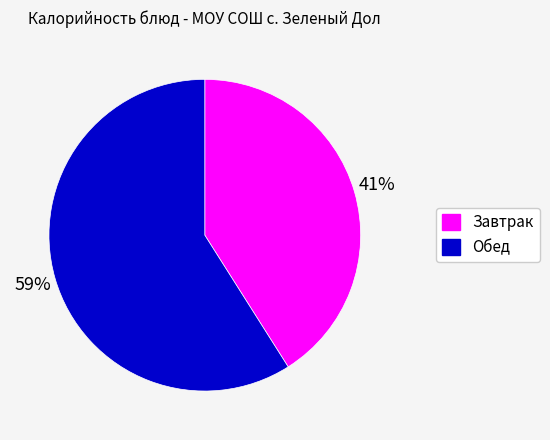

To the nearest percent, what is the difference between the largest and smallest slice percentages?

18%